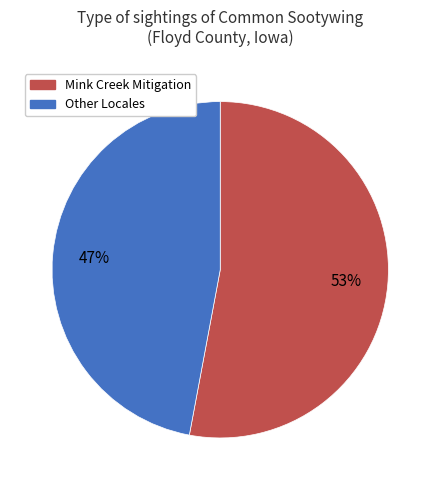

To the nearest percent, what is the average slice percentage?

50%